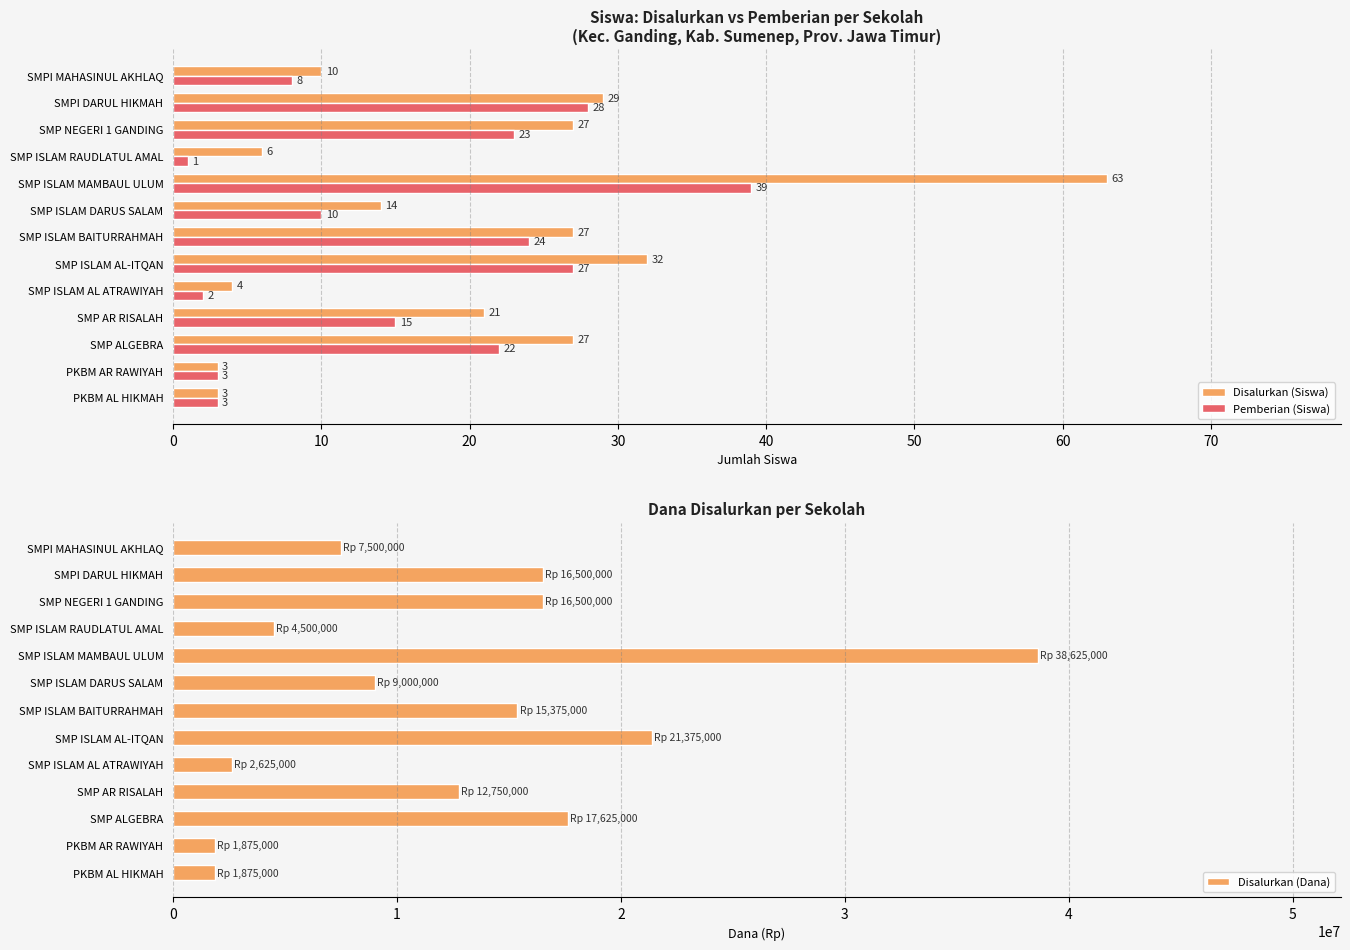

What is the greatest value displayed?

38625000